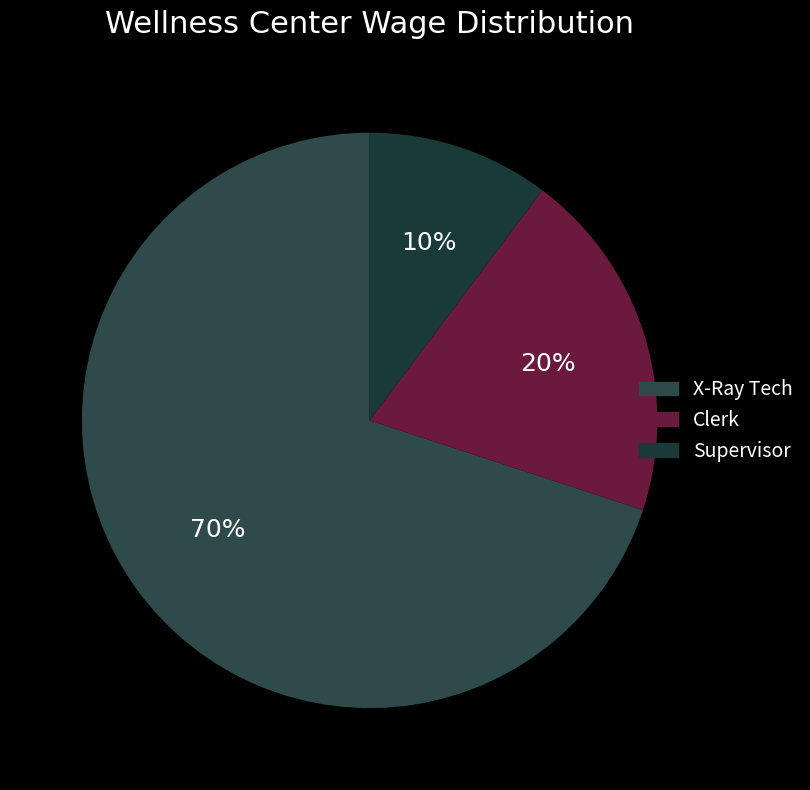

How many segments does this pie chart have?

3